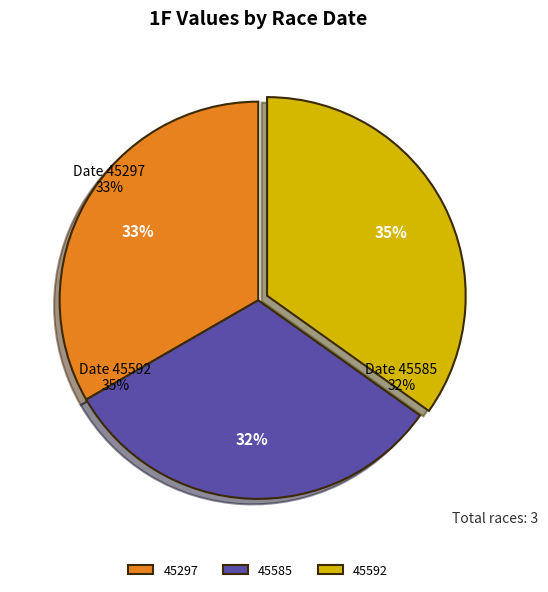

How many slices are in this pie chart?

3